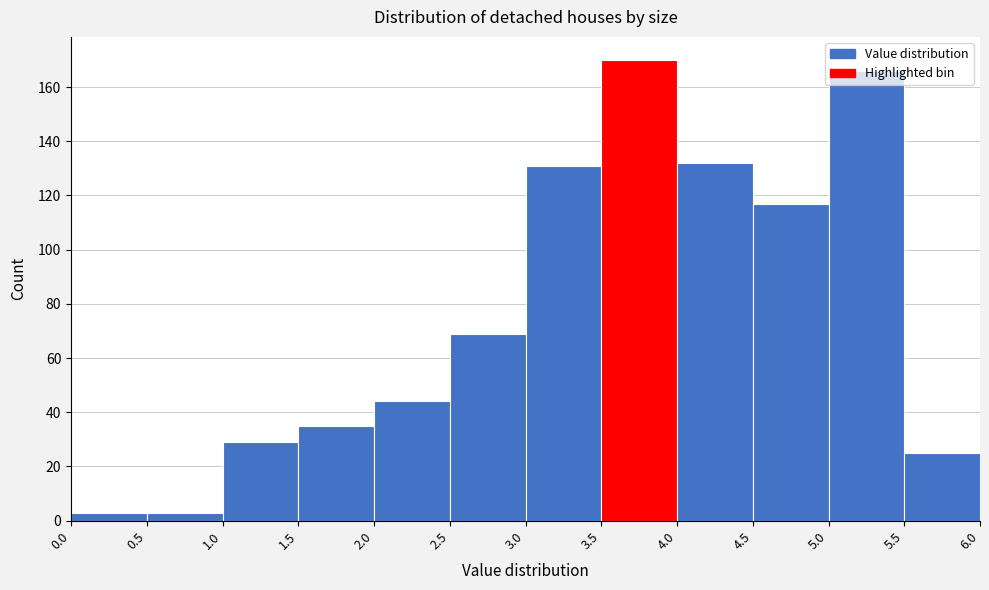

Which range on the x-axis has the tallest bar?

3.5 to 4.0